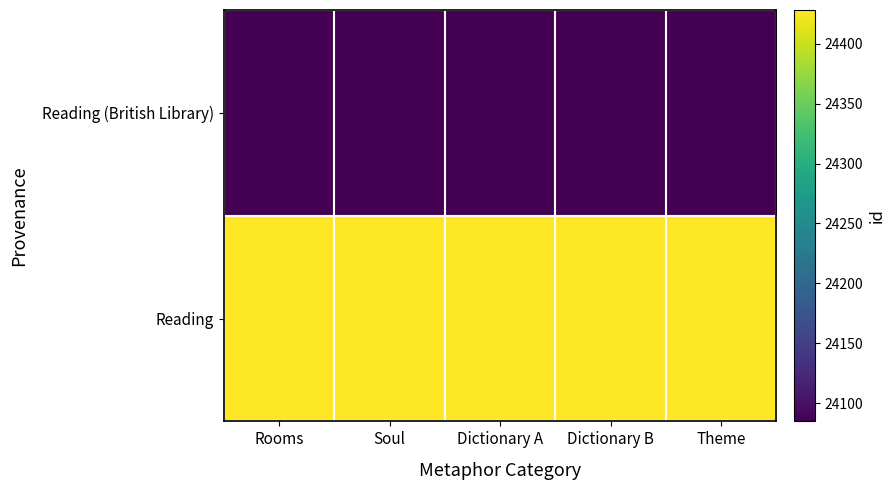

Which label corresponds to the smallest value in the chart?

Rooms